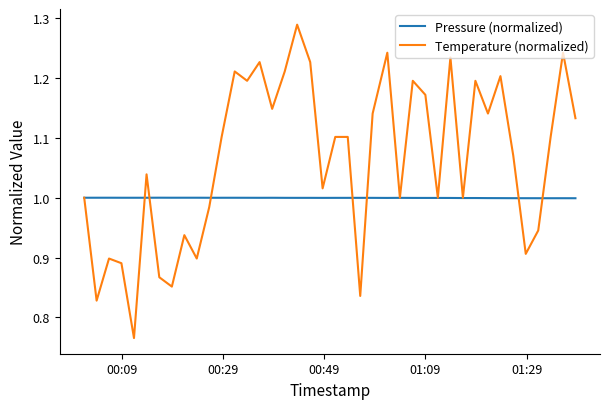

Which series has the widest spread of values?

Temperature (normalized)